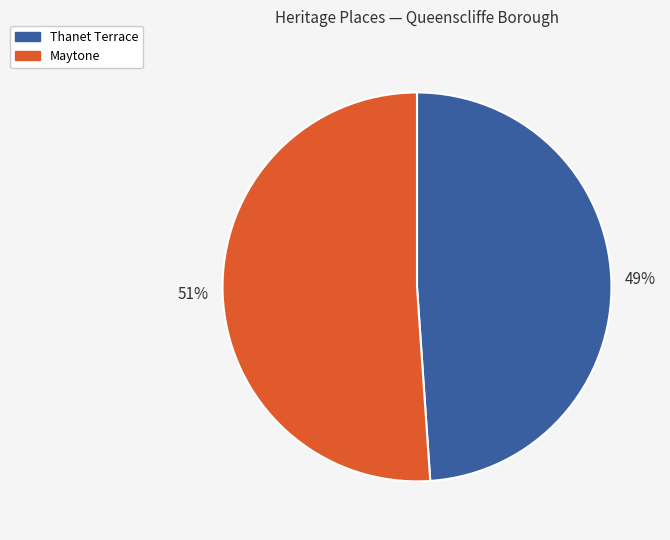

Which slice is the largest?

Maytone